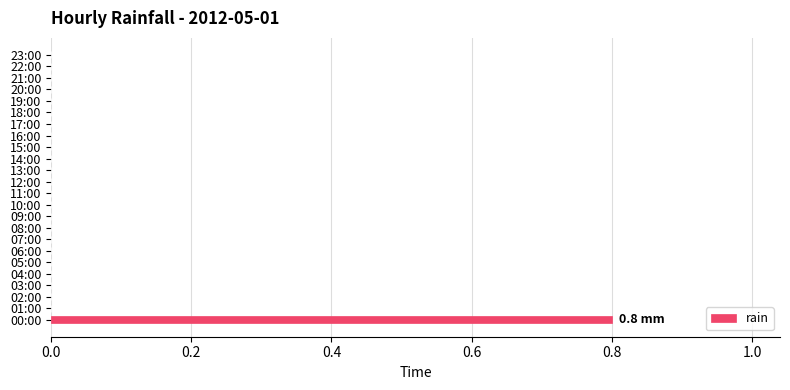

The value at 10:00 is 0.4. True or false?

False